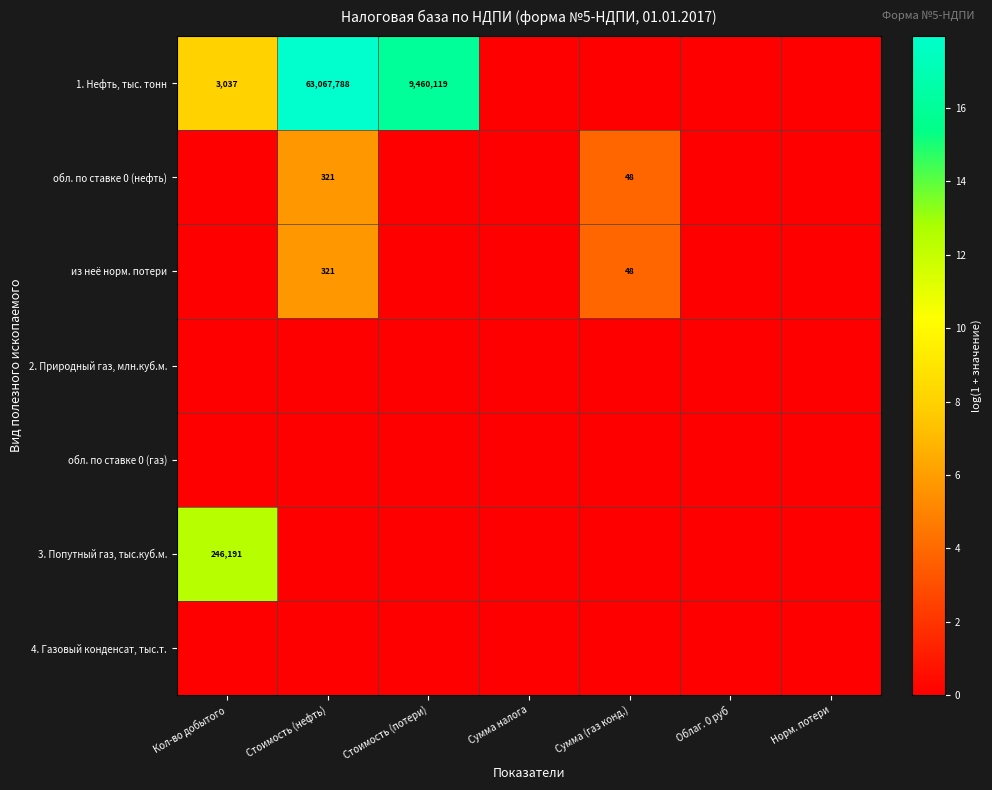

How many distinct data groups are displayed?

7